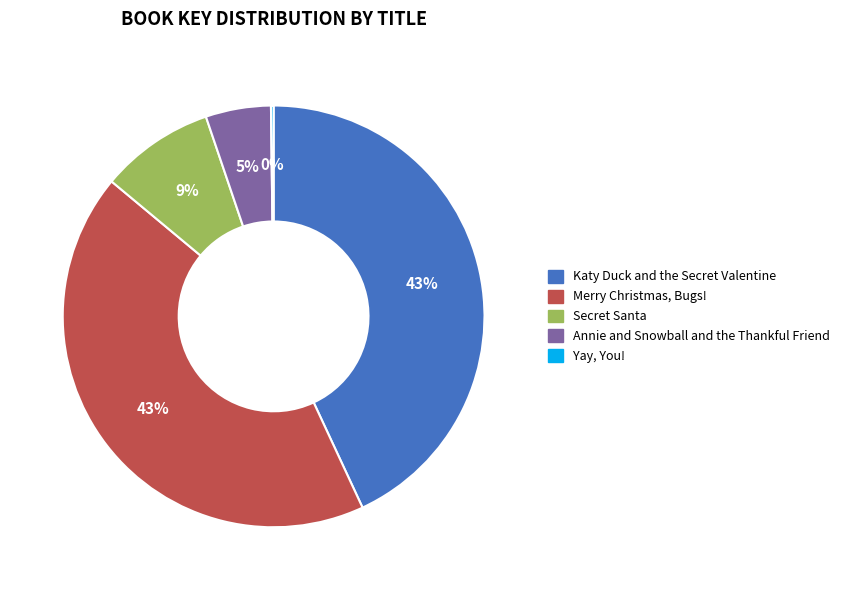

True or false: Annie and Snowball and the Thankful Friend accounts for 10% of the total.

False